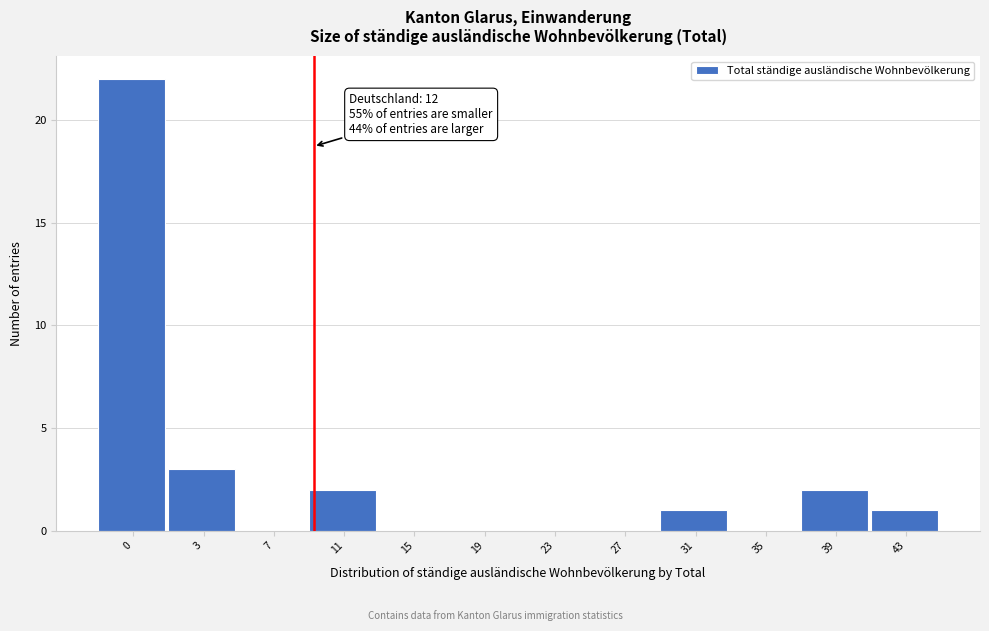

Reading left to right, what are all the values shown in this chart?

0=22	3=3	7=0	11=2	15=0	19=0	23=0	27=0	31=1	35=0	39=2	43=1